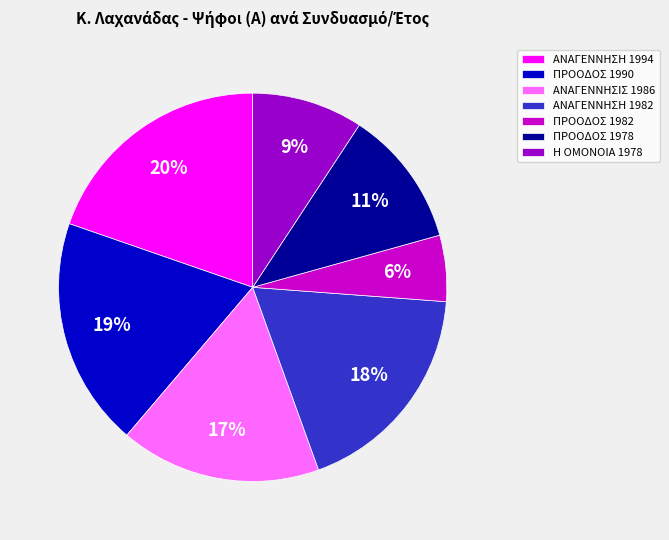

Does ΑΝΑΓΕΝΝΗΣΗ 1982 account for over 50% of the chart?

No